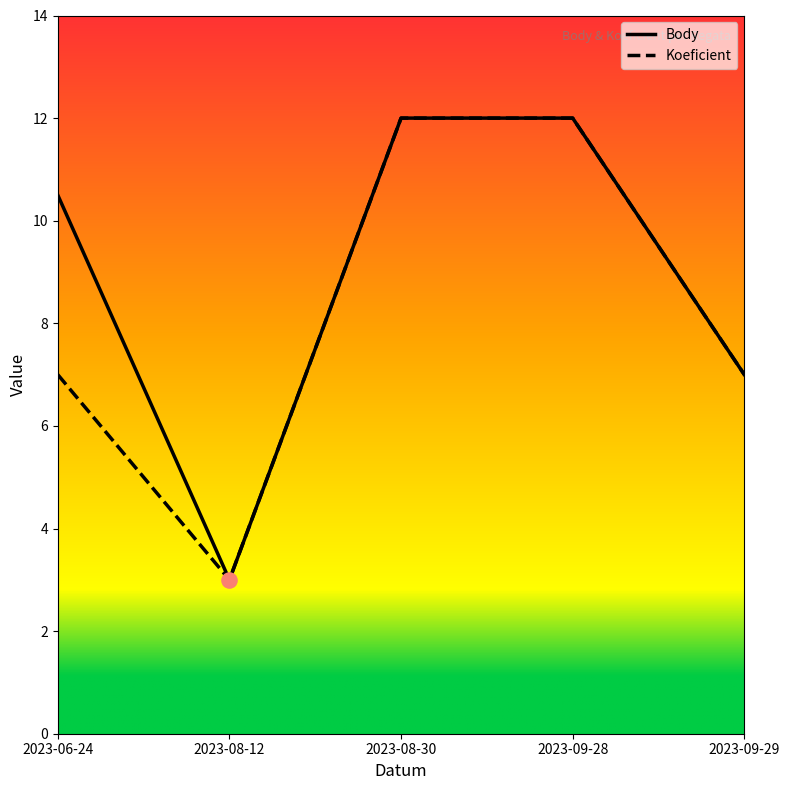

What is the total value across all series at 2023-08-12?

6.0